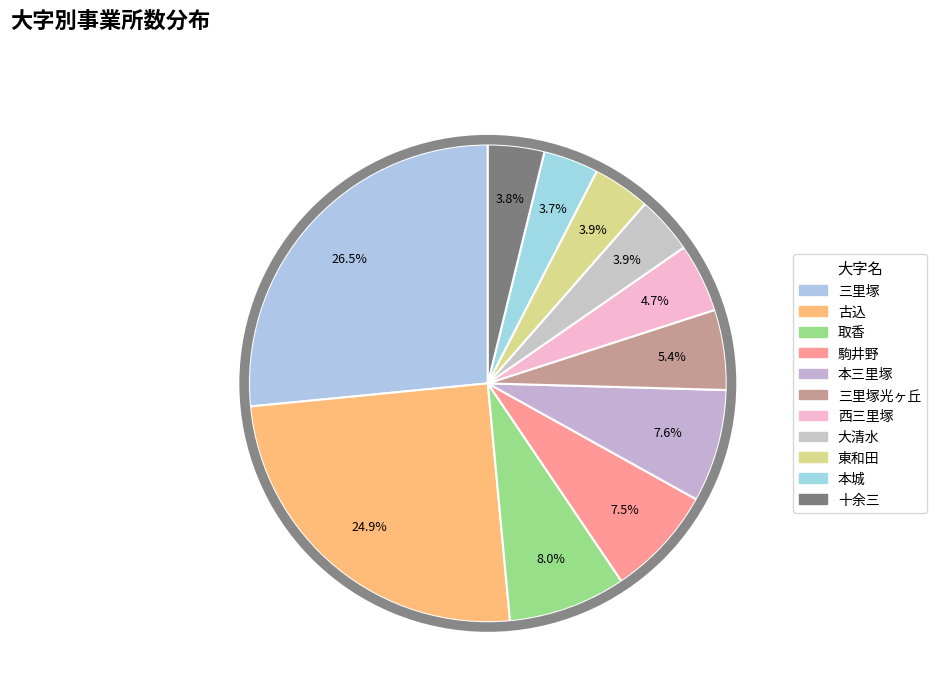

To the nearest percent, what is the difference between the 古込 and 大清水 slice percentages?

21%